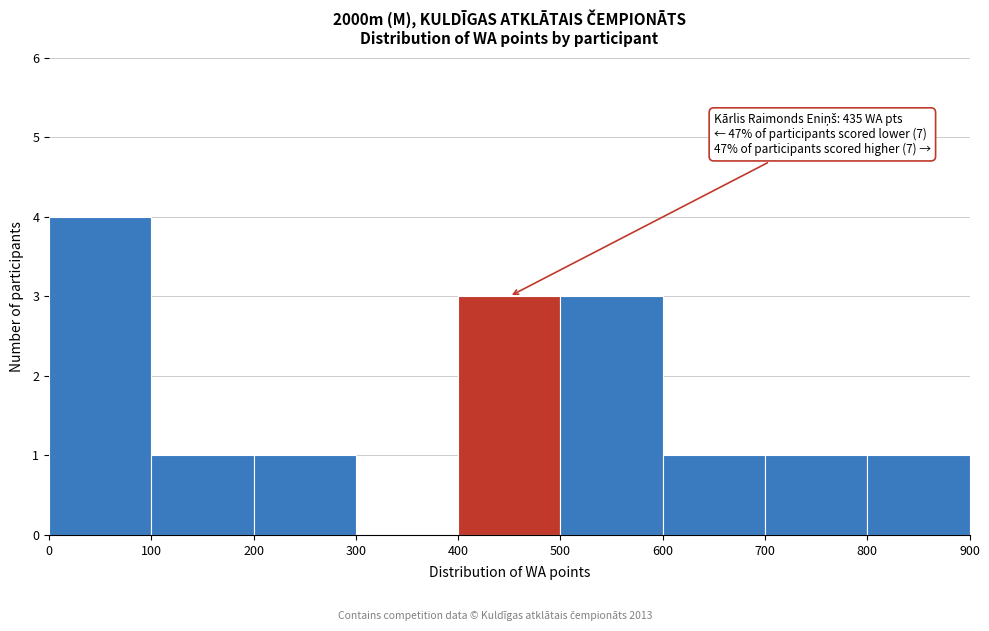

Over which range of the x-axis is the bar tallest?

0 to 100